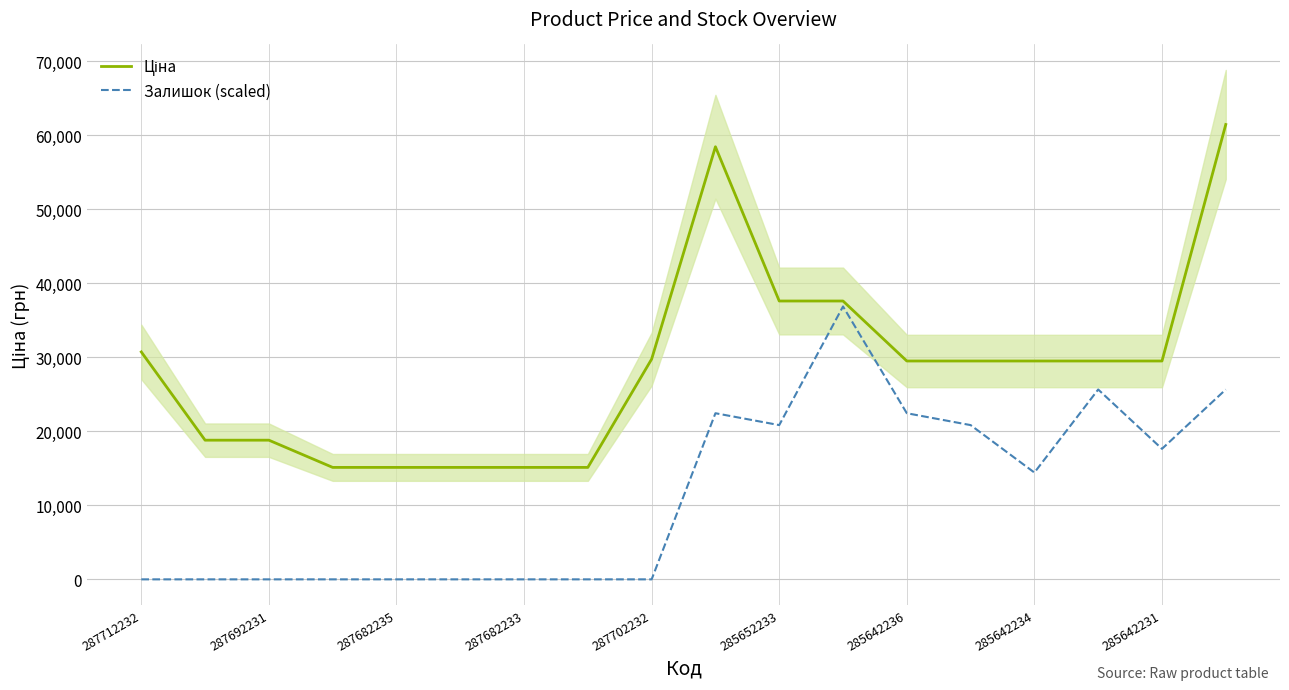

How many lines are shown in the chart?

2